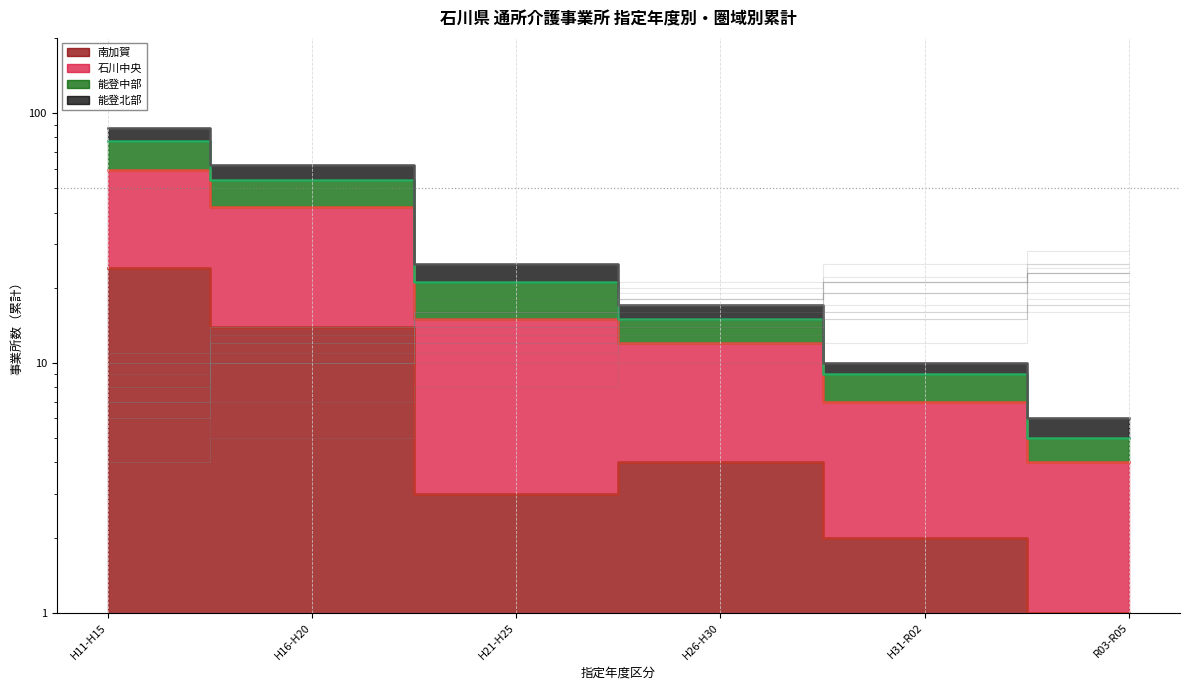

Where does the 能登中部 series first go above 21?

H11-H15